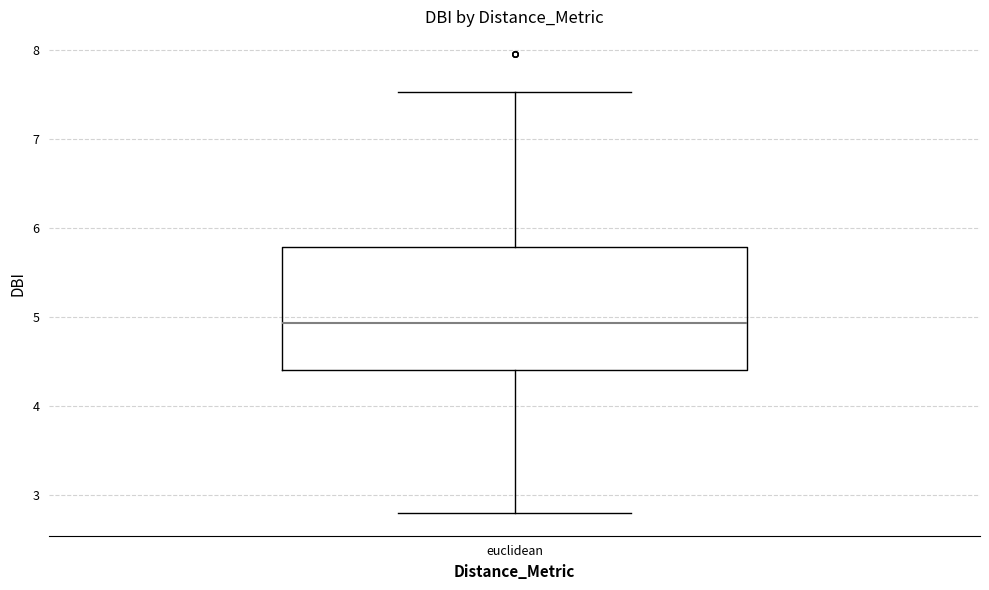

Read this box plot against the y-axis: the position of the median line, the range covered by the box, and the ends of both whiskers. The values are not printed on the chart, so give them approximately, as read against the axis.

median 4.9, box 4.4 to 5.8, whiskers 2.8 to 7.5